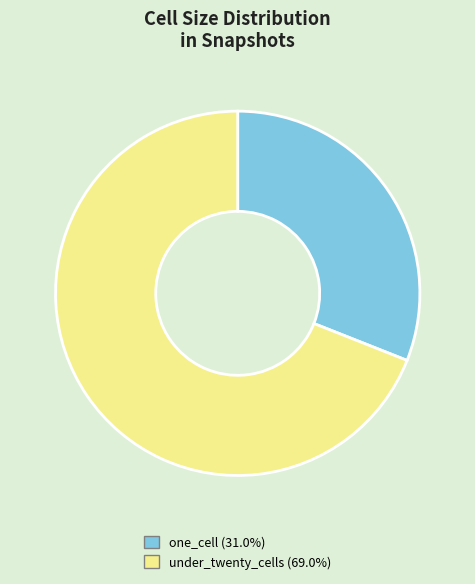

How many slices are in this pie chart?

2